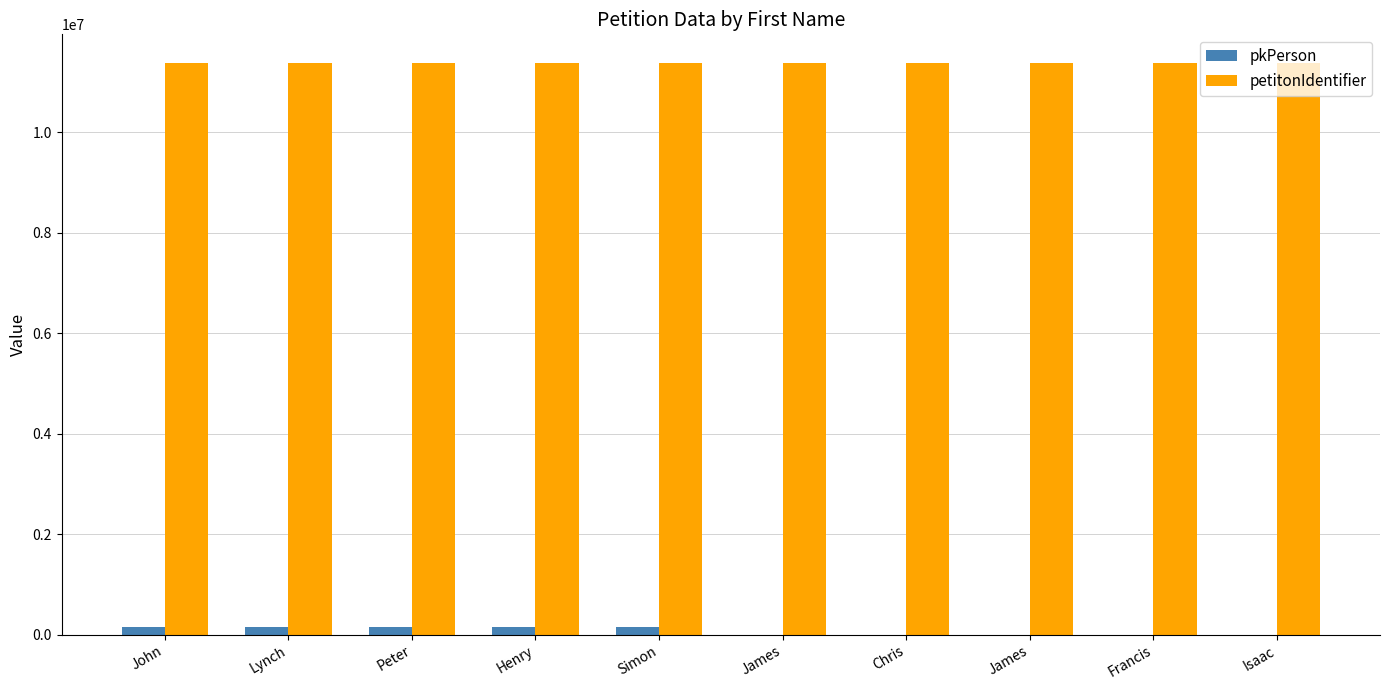

What is the sum of all petitonIdentifier values?

113797060